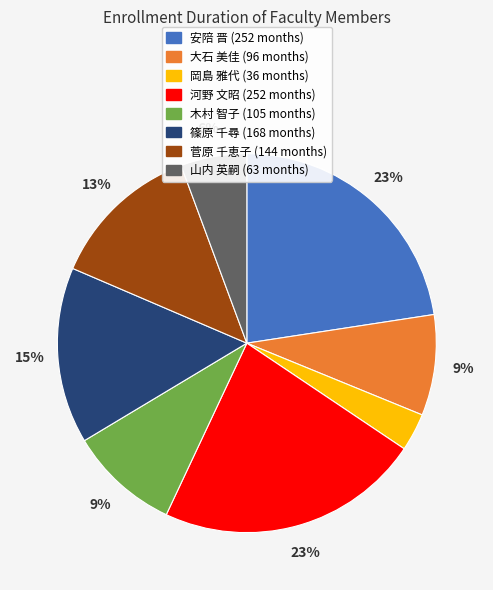

To the nearest percent, what is the combined percentage of 山内 英嗣 and 木村 智子?

15%